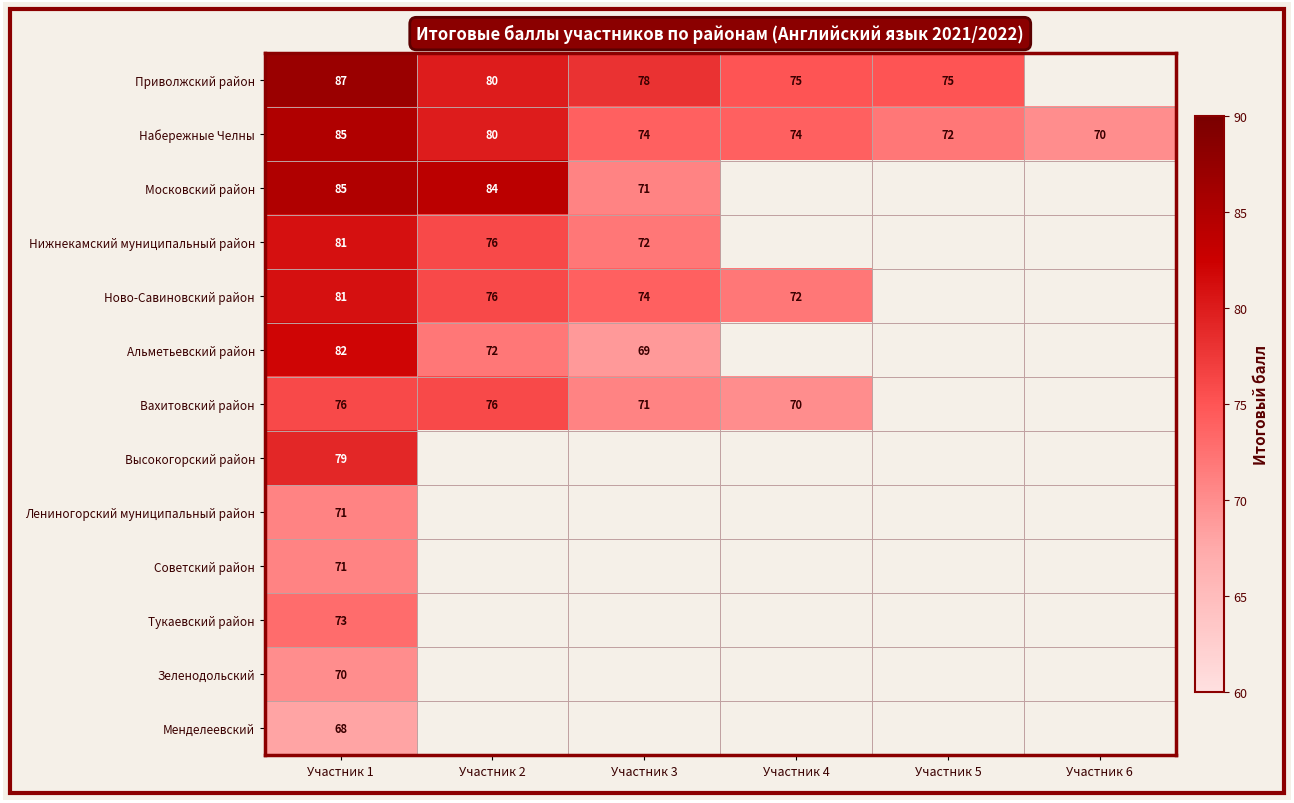

At how many categories does at least one series exceed 75?

3